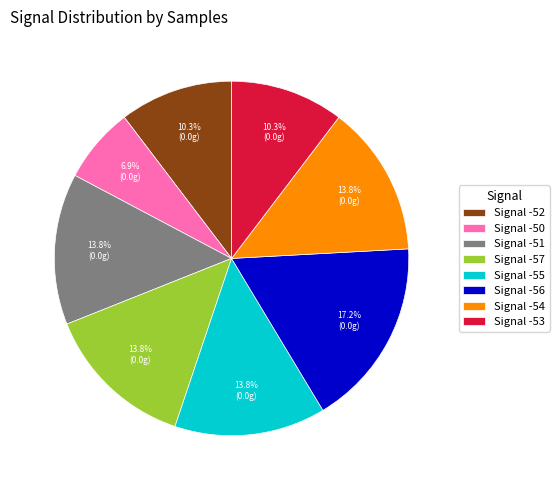

Which category has the smallest portion of the pie?

Signal -50